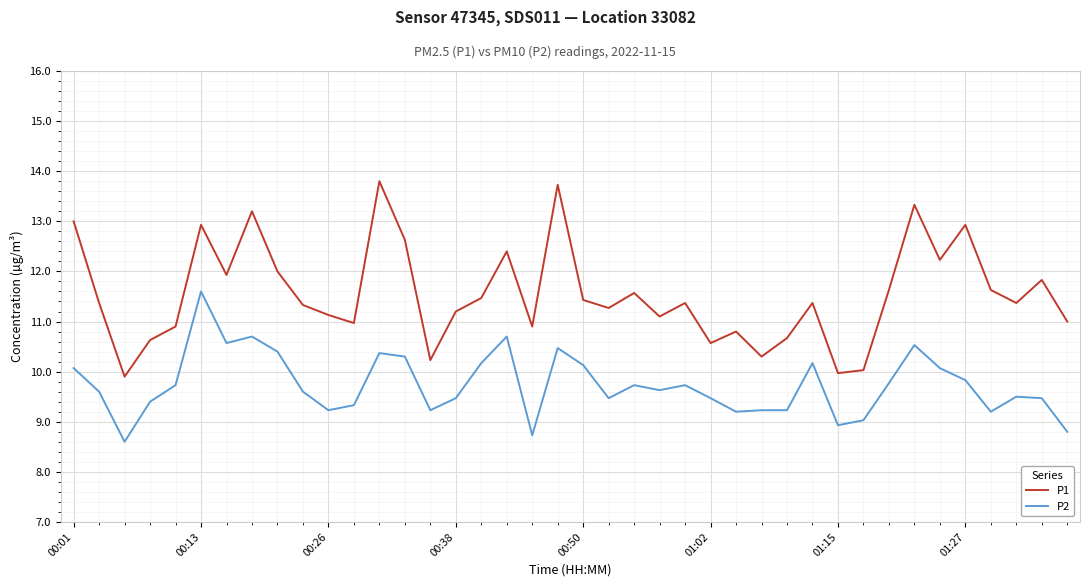

True or false: P1 and P2 cross at least once.

False